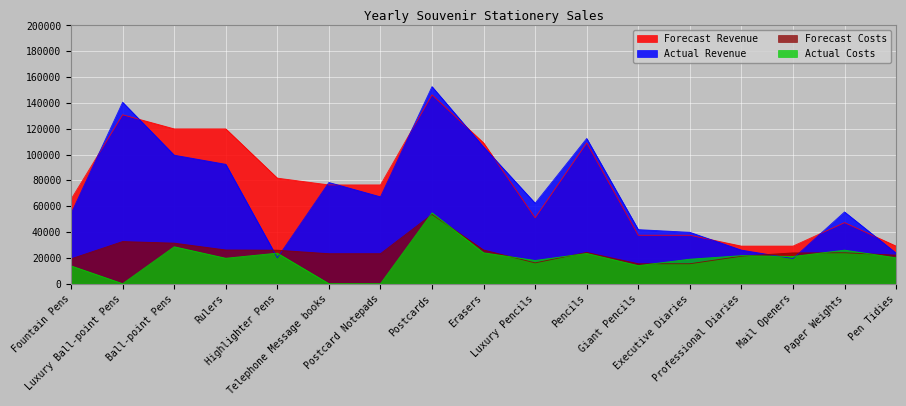

True or false: Actual Costs has more than 1 interior local peaks.

True